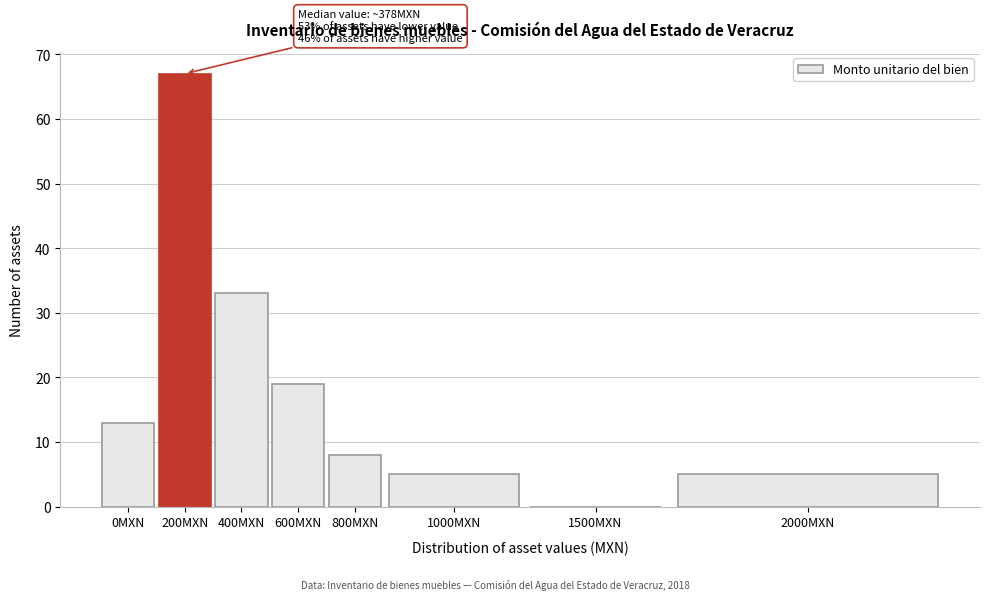

Reading left to right, extract all data points from this chart.

0MXN=13	200MXN=67	400MXN=33	600MXN=19	800MXN=8	1000MXN=5	1500MXN=0	2000MXN=5